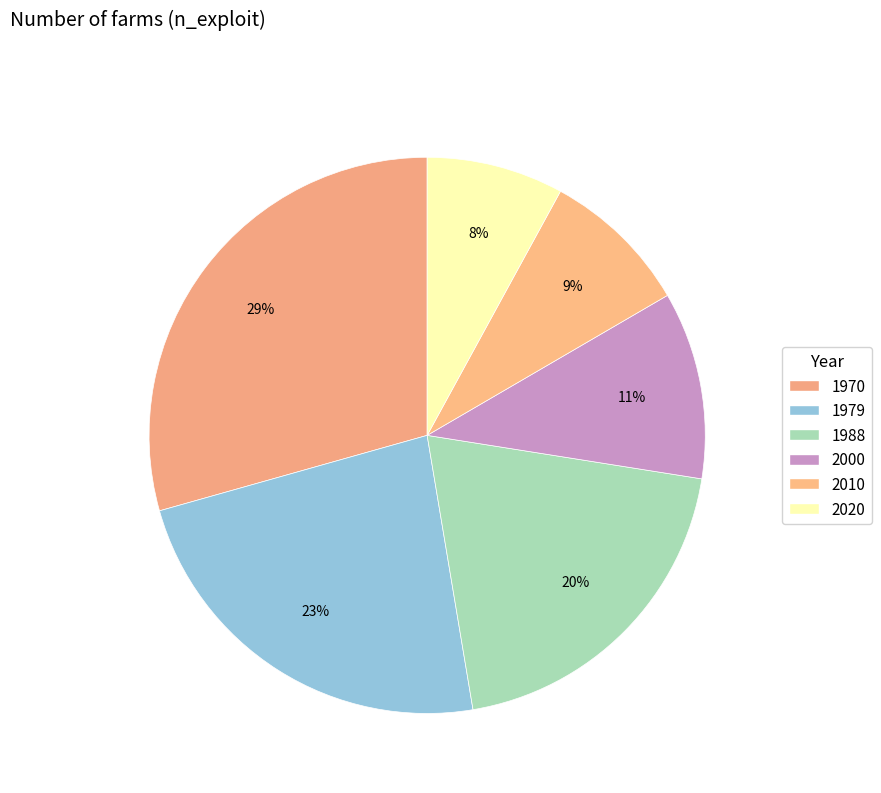

Which has a higher value, 1988 or 2010?

1988